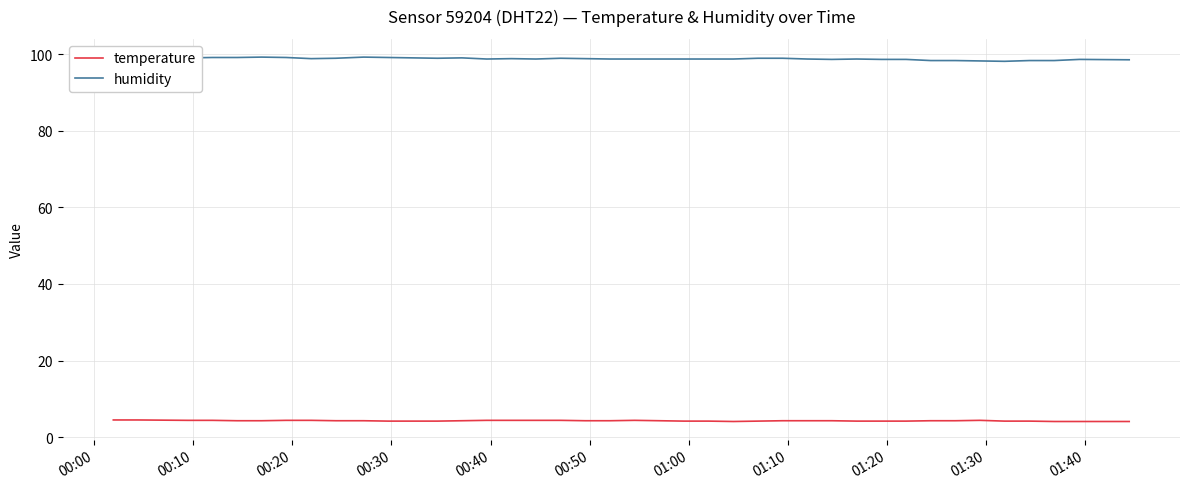

What is the maximum value for temperature?

4.5